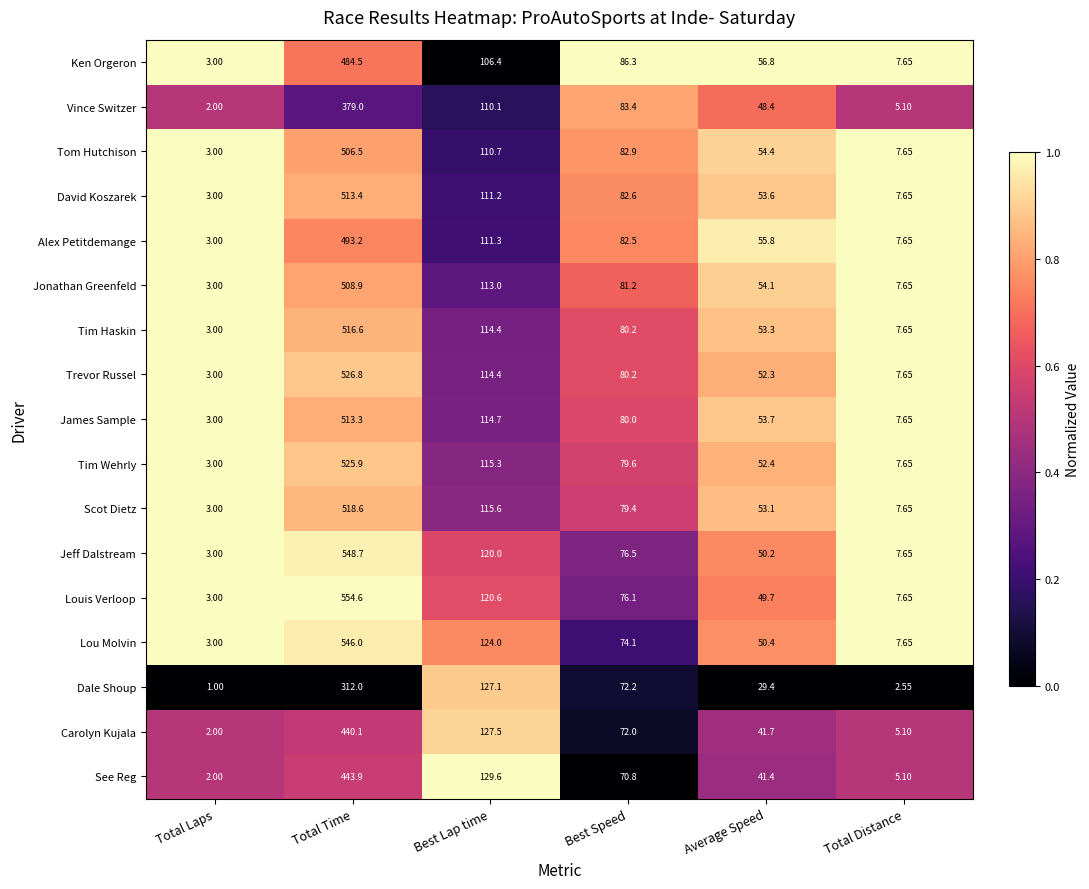

Rank the series by their maximum value, from highest to lowest.

Louis Verloop, Jeff Dalstream, Lou Molvin, Trevor Russel, Tim Wehrly, Scot Dietz, Tim Haskin, David Koszarek, James Sample, Jonathan Greenfeld, Tom Hutchison, Alex Petitdemange, Ken Orgeron, See Reg, Carolyn Kujala, Vince Switzer, Dale Shoup